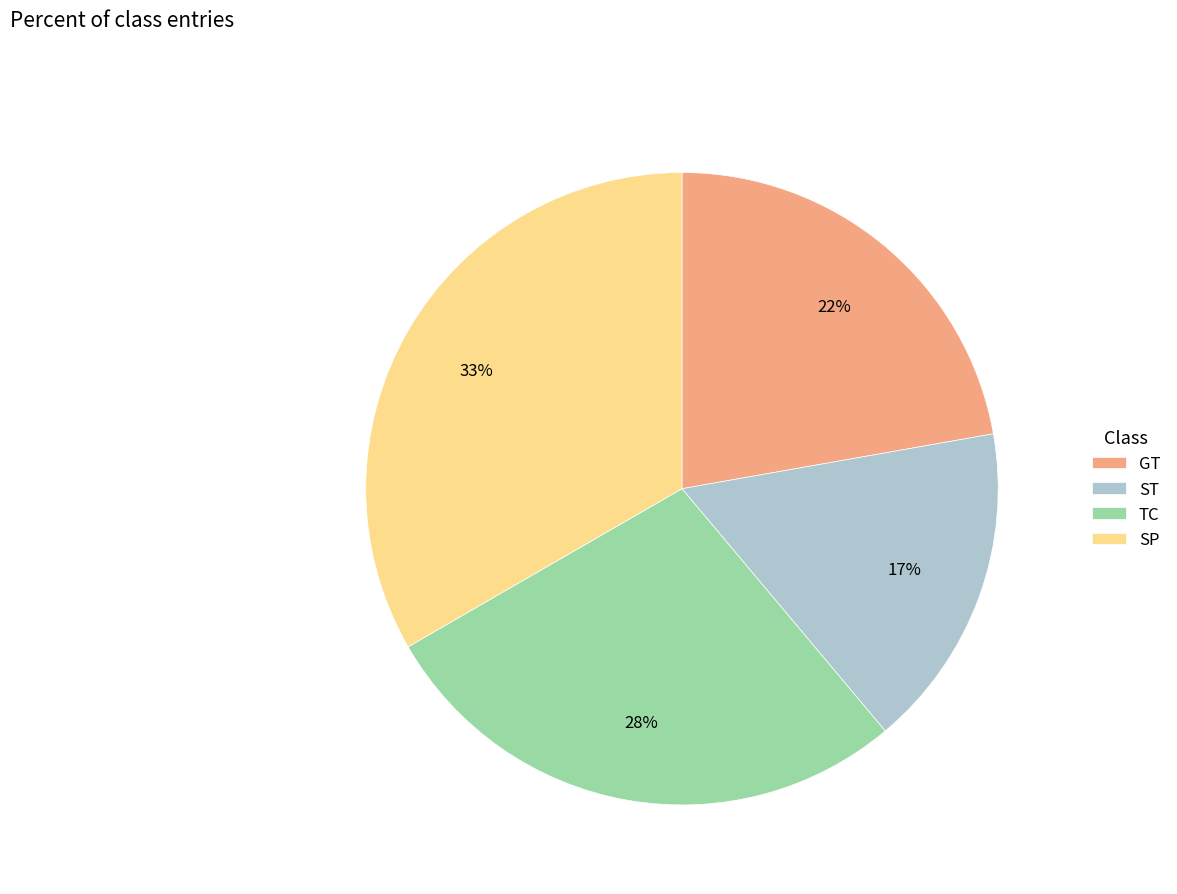

How many slices are in this pie chart?

4